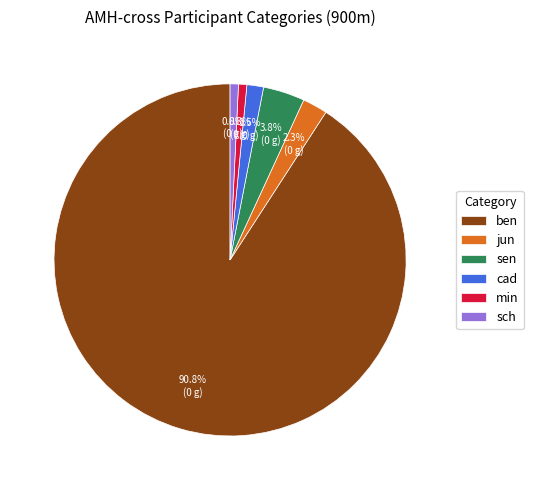

Which has a higher value, jun or min?

jun